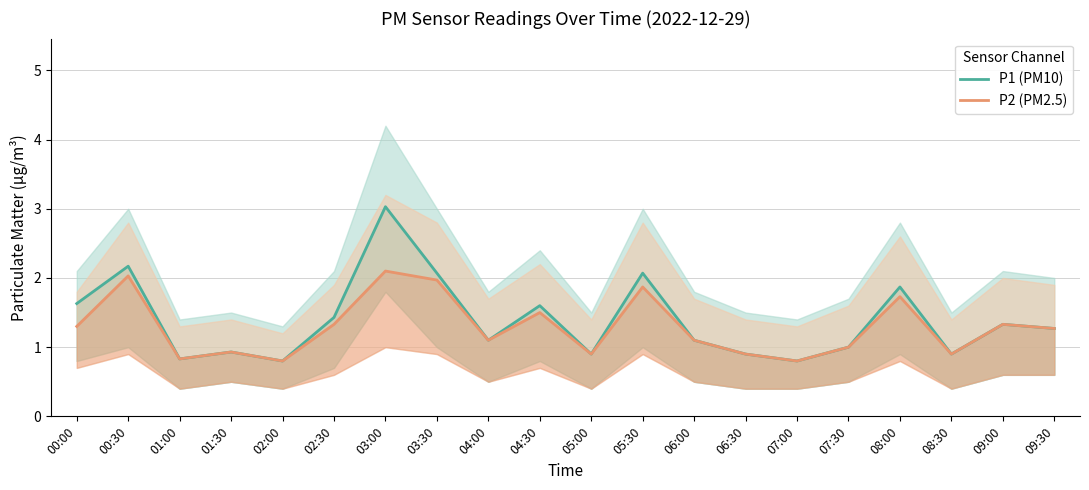

In P2 (PM2.5), how many points are higher than both neighbors (excluding endpoints)?

7